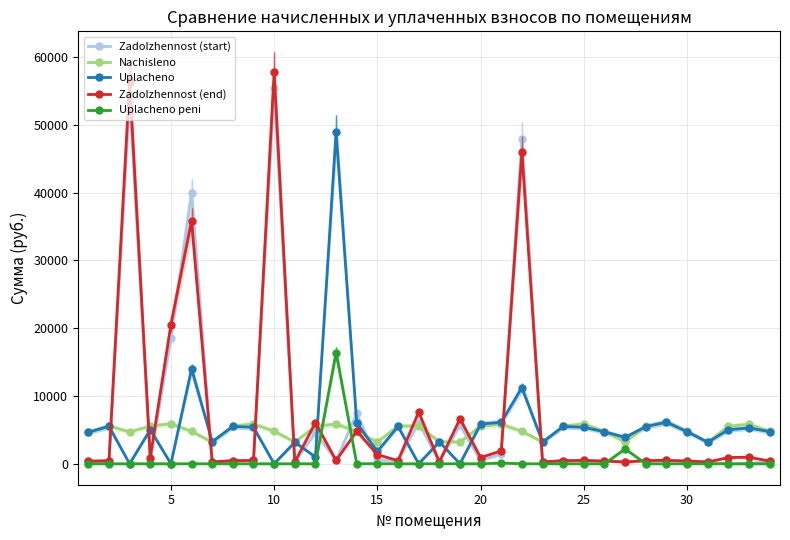

True or false: Uplacheno and Zadolzhennost (start) cross at least once.

True